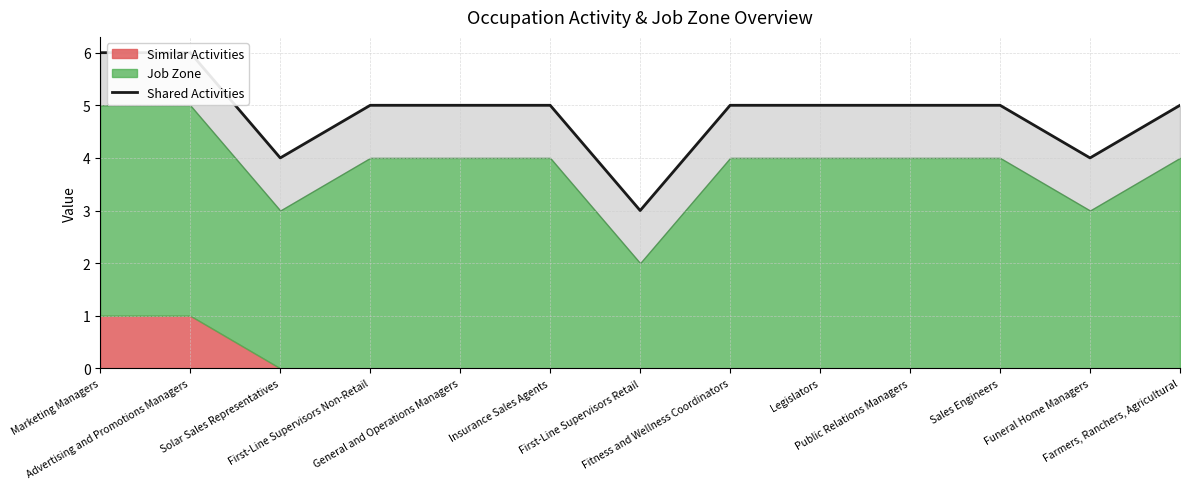

Where is the data nearest to the value 4?

Solar Sales Representatives